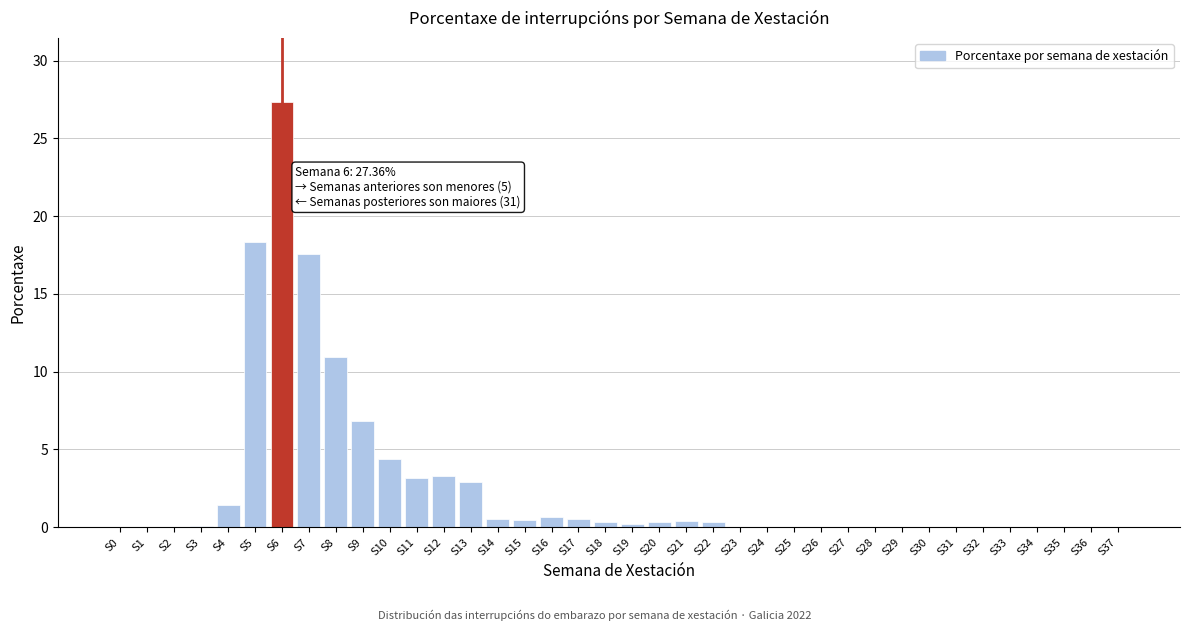

Which label corresponds to the largest value in the chart?

S6